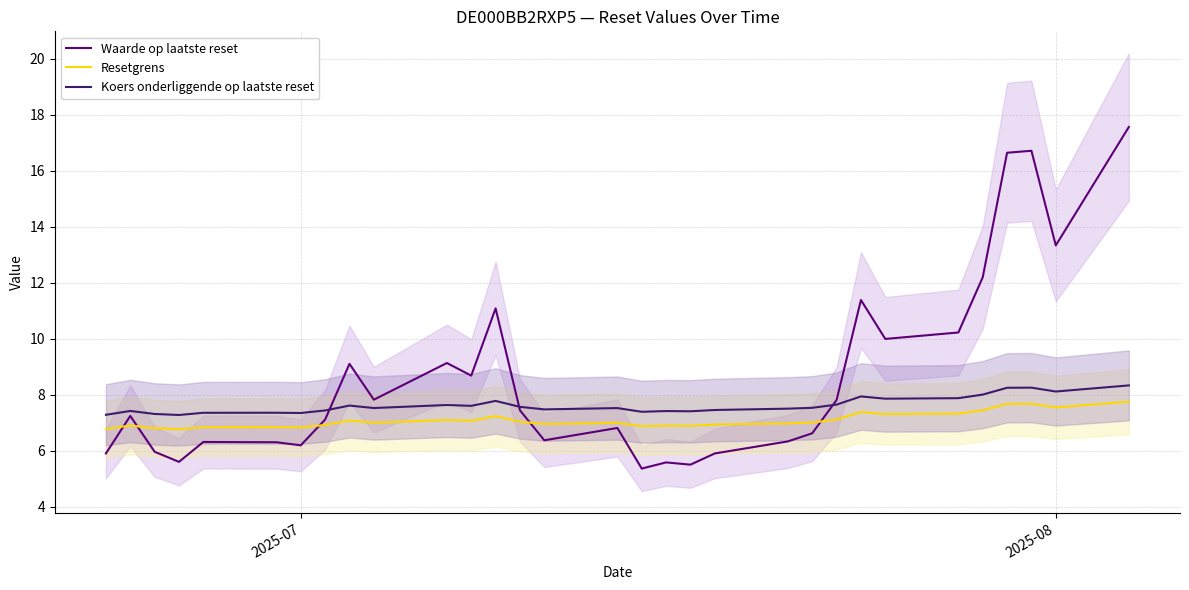

Rank the series by their maximum value, from highest to lowest.

Waarde op laatste reset, Koers onderliggende op laatste reset, Resetgrens